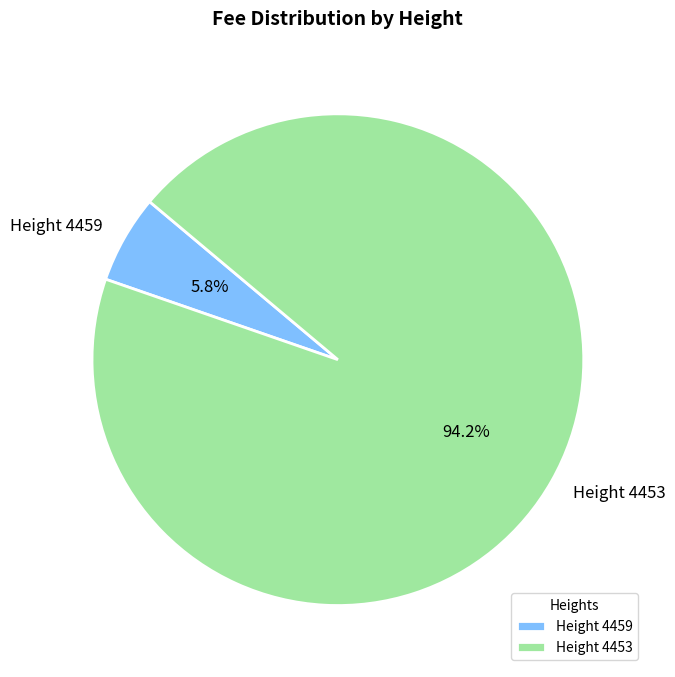

To the nearest percent, what is the difference between the largest and smallest slice percentages?

88%